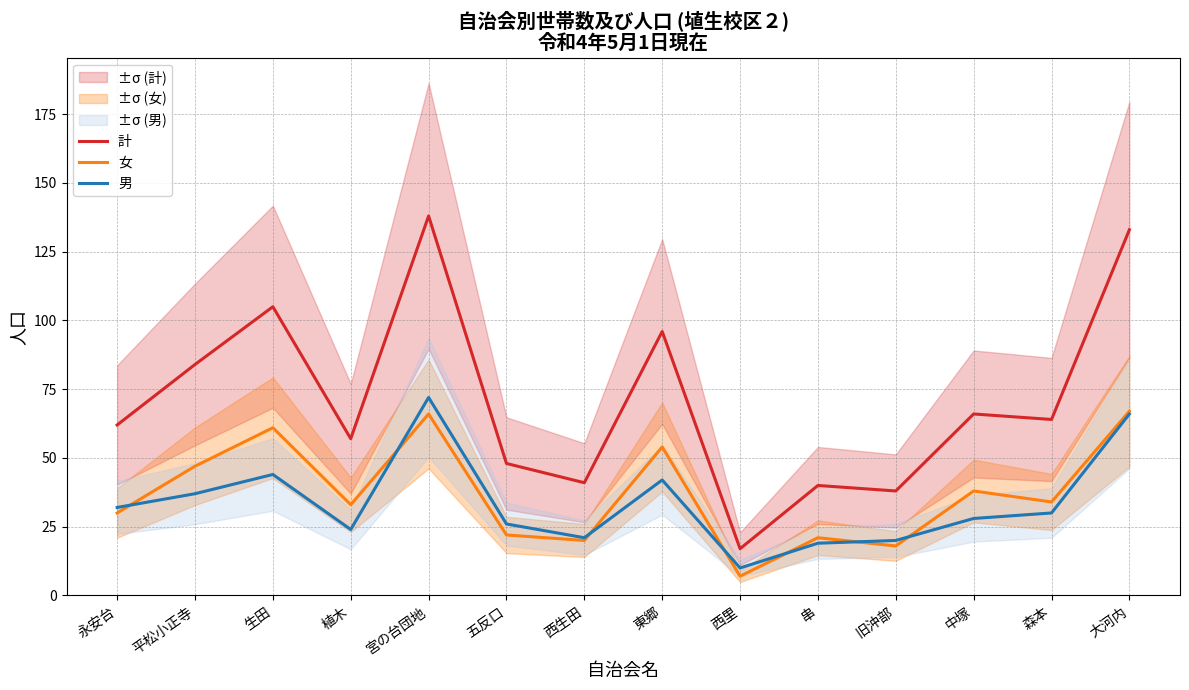

What is the difference between the 計 values at 東郷 and 串?

56